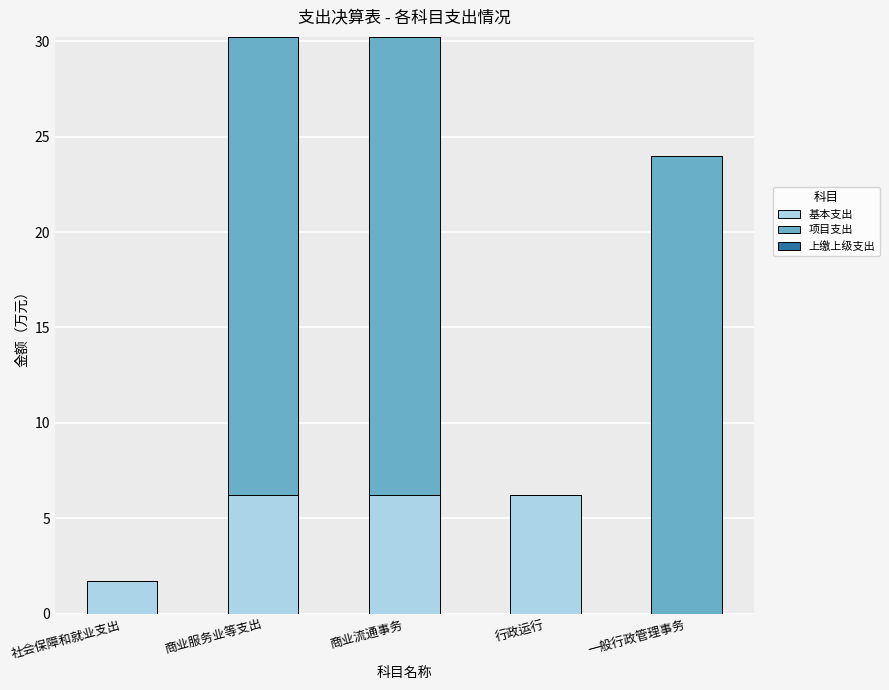

What is the total value across all series at 社会保障和就业支出?

1.7